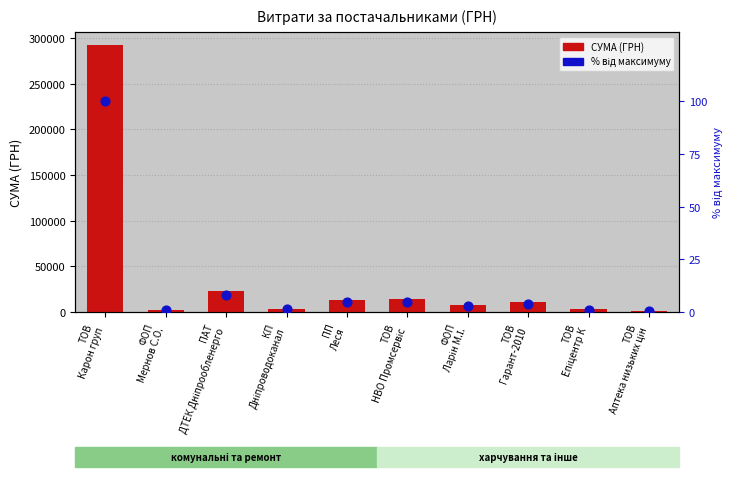

What is the total value across all series at ТОВ
Карон груп?

292096.0